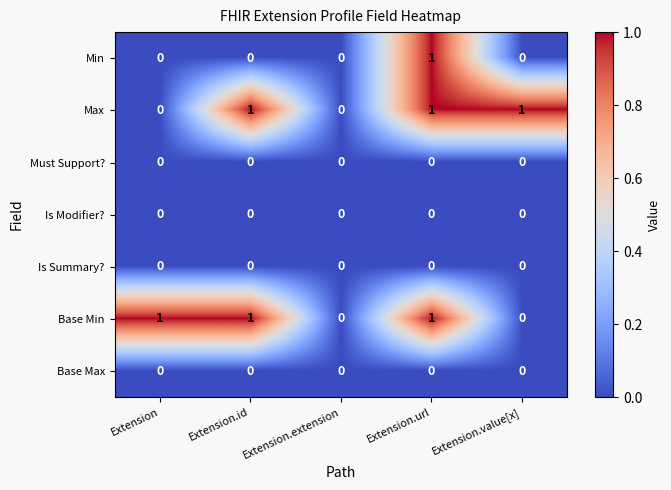

Is it true that Max equals 1 at Extension.id?

True